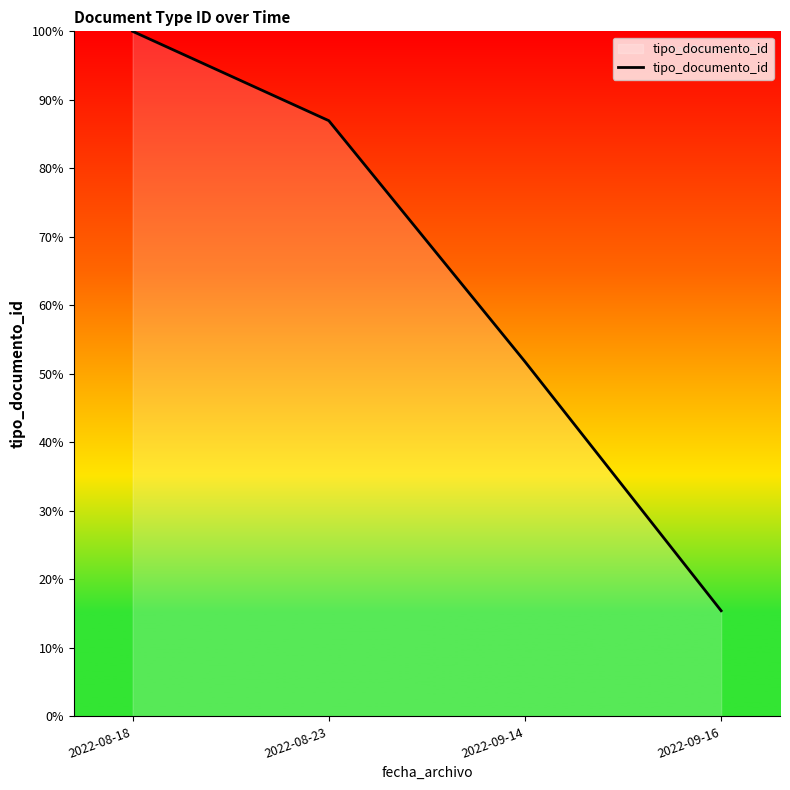

Rank the categories by value from highest to lowest.

2022-08-18, 2022-08-23, 2022-09-14, 2022-09-16